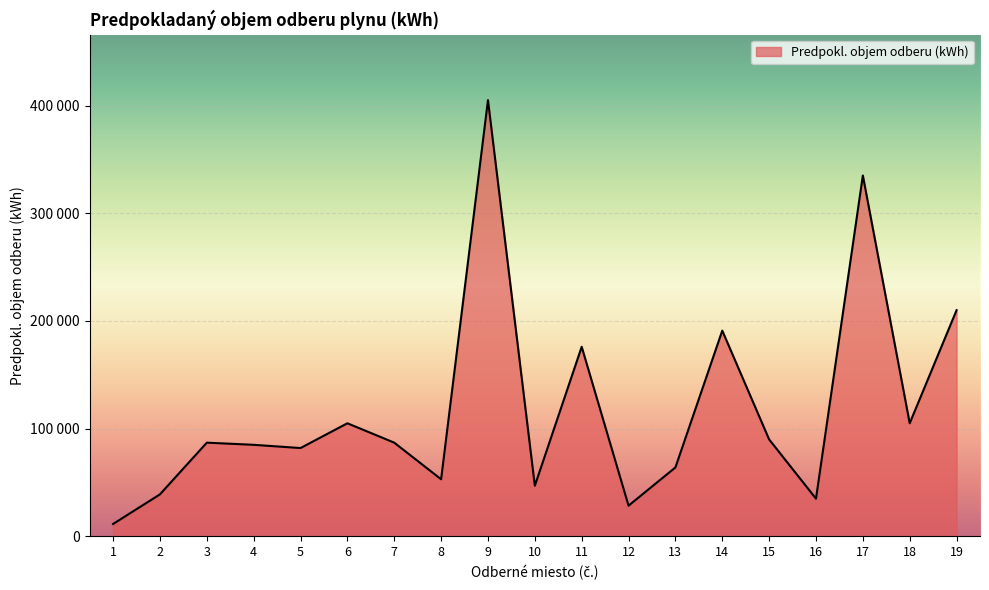

What is the approximate value at 11?

176000